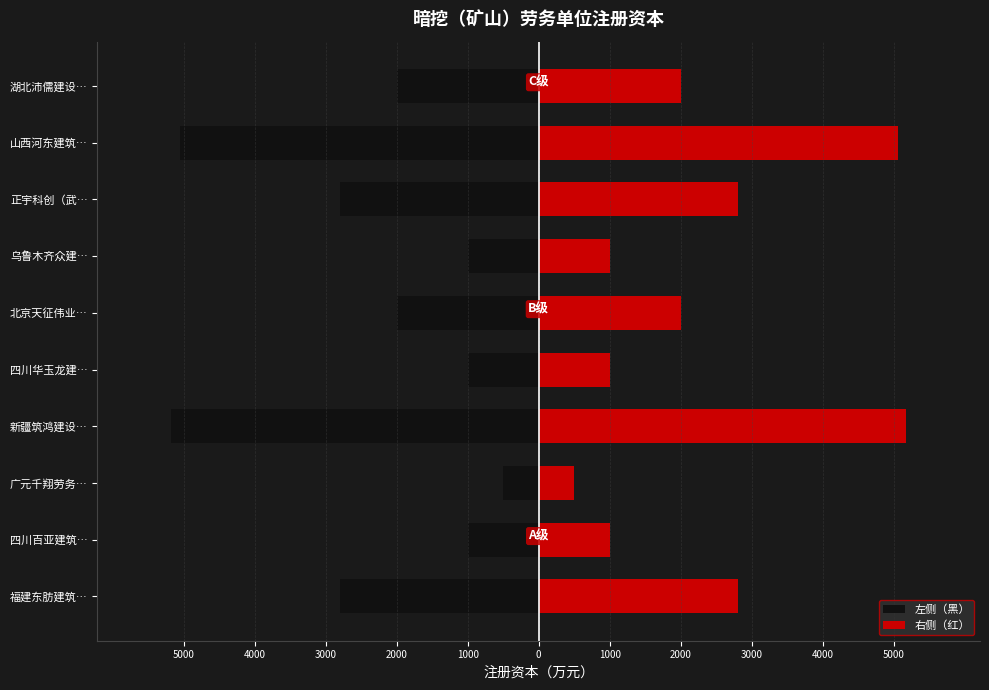

How many data points in 右侧（红） are above 2000?

4